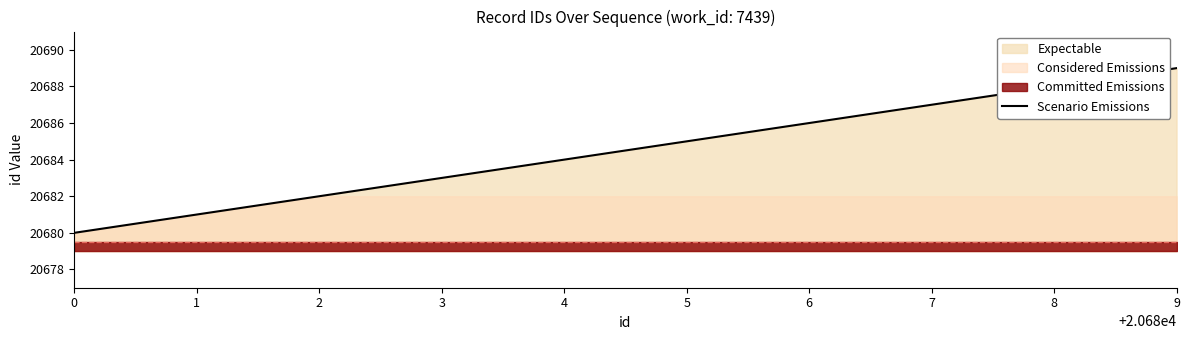

List the labels in order of value, smallest first.

0, 1, 2, 3, 4, 5, 6, 7, 8, 9